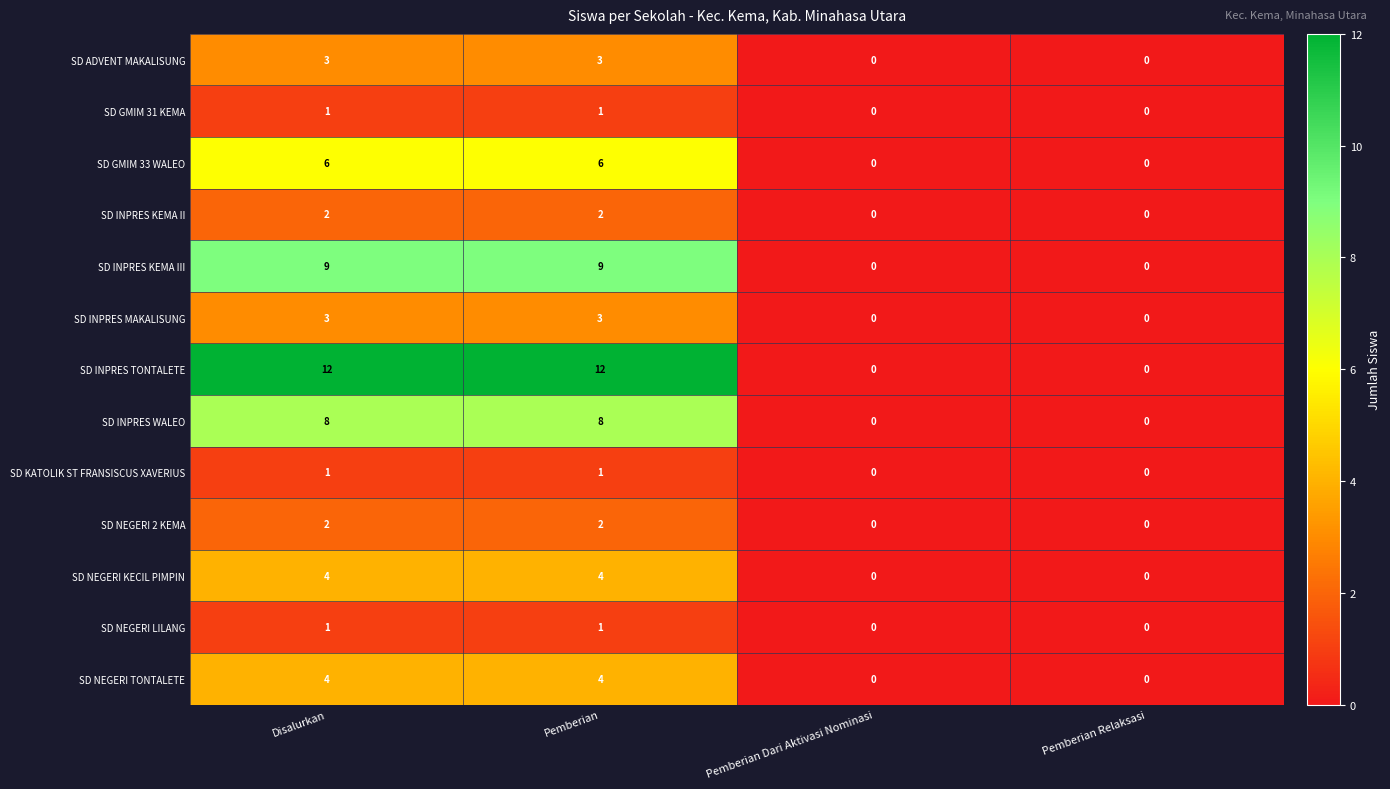

What is the highest value of the SD INPRES WALEO series?

8